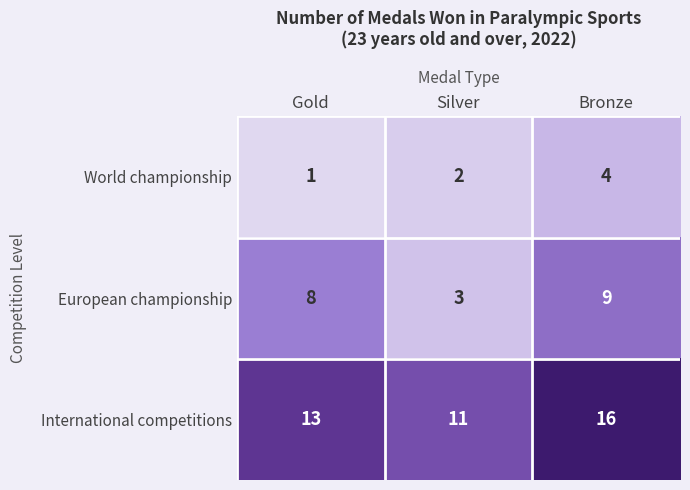

Which series has the largest total across all categories?

International competitions